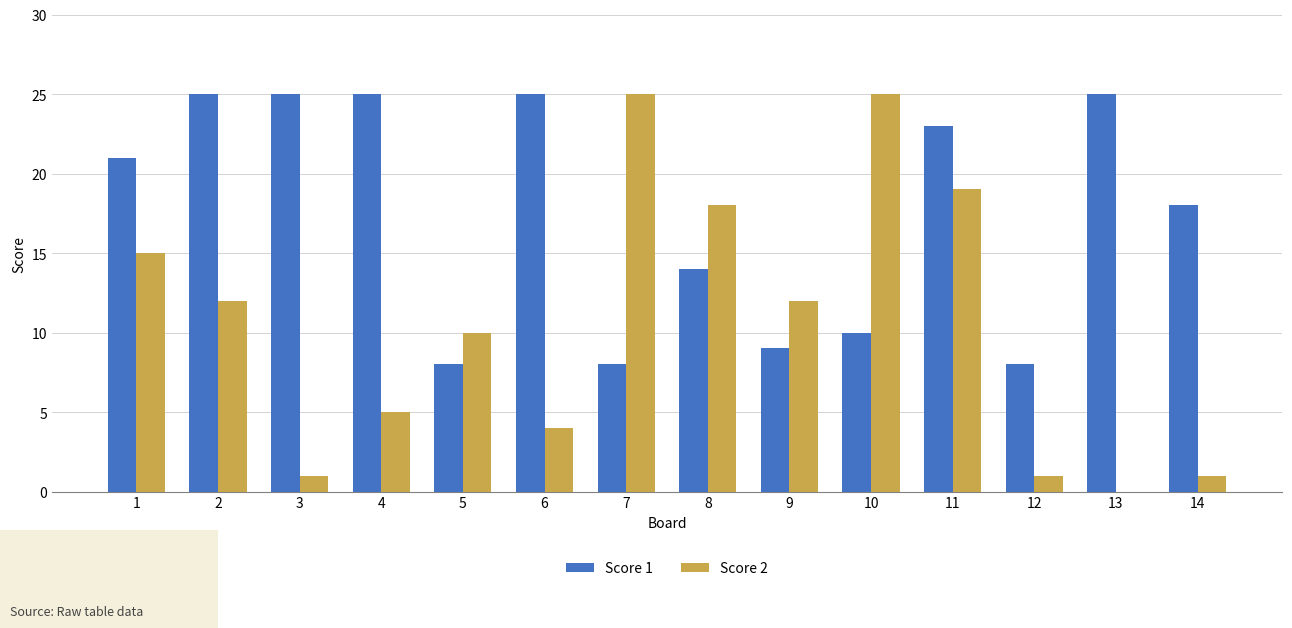

Read the Score 2 value at 2.

12